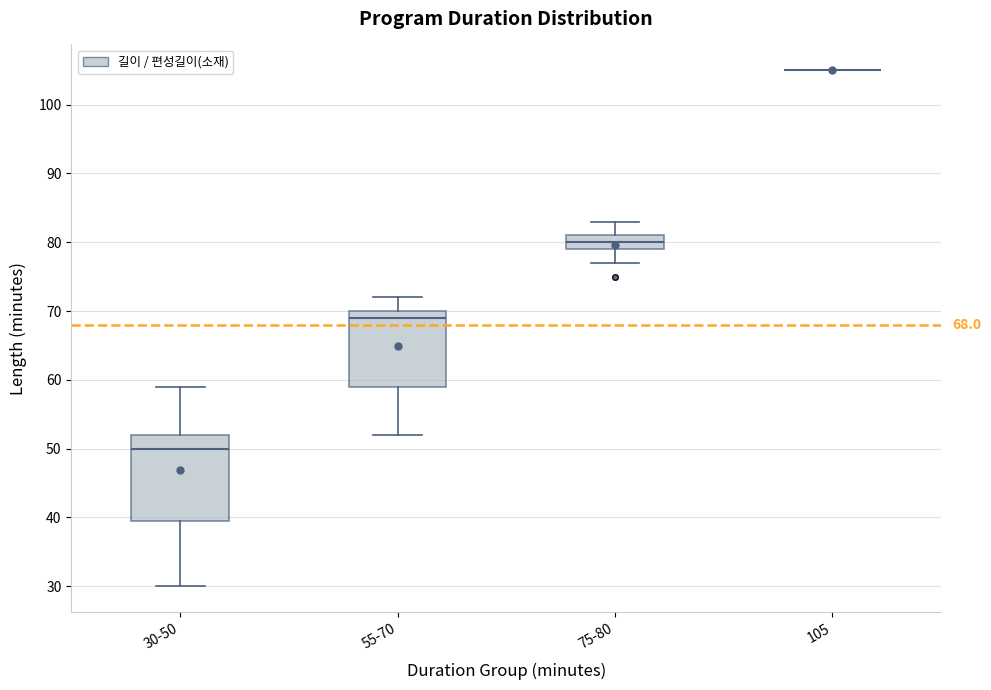

Which box is the tallest, from its lower edge to its upper edge?

30-50